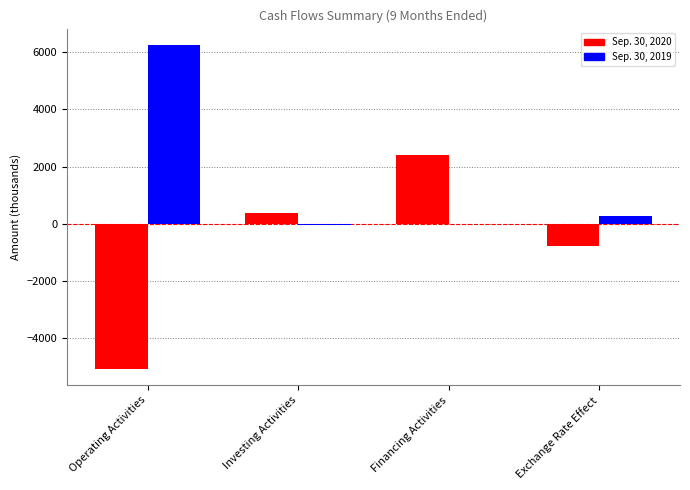

What are all the series names shown in the legend?

Sep. 30, 2020, Sep. 30, 2019